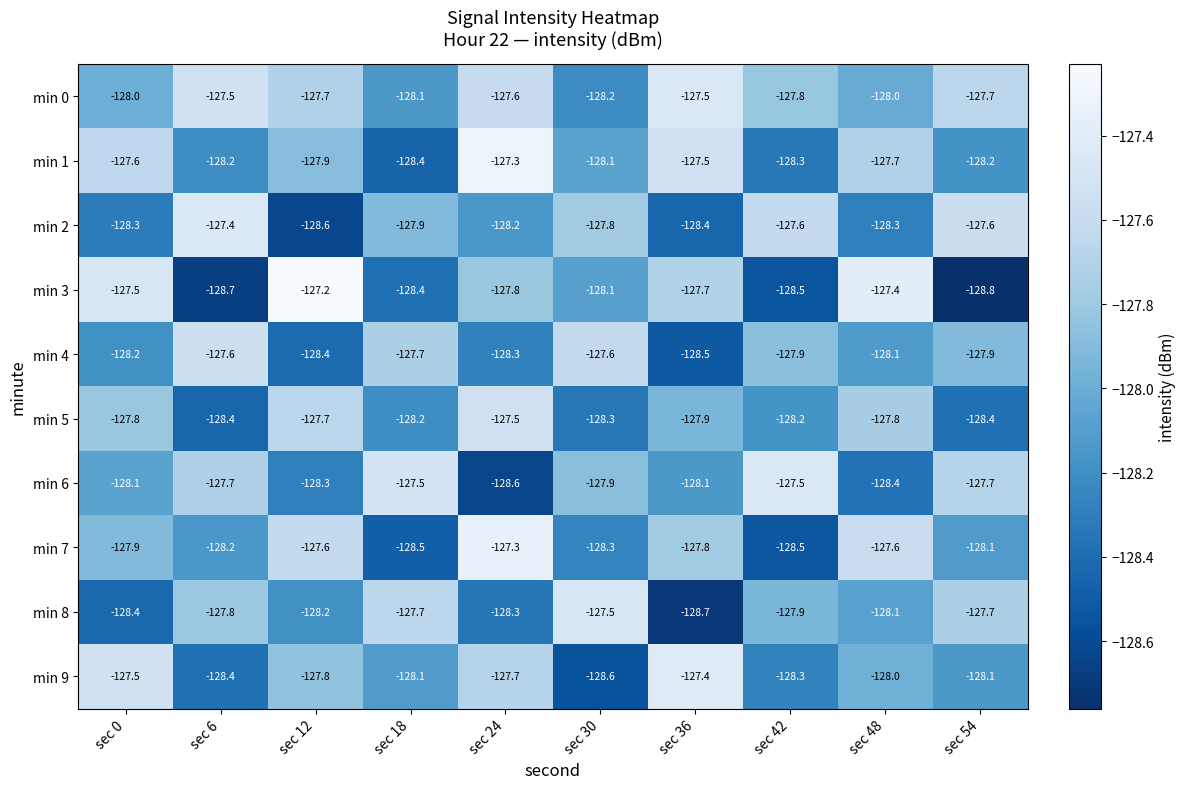

The value of min 6 at sec 12 is -128.3. True or false?

True